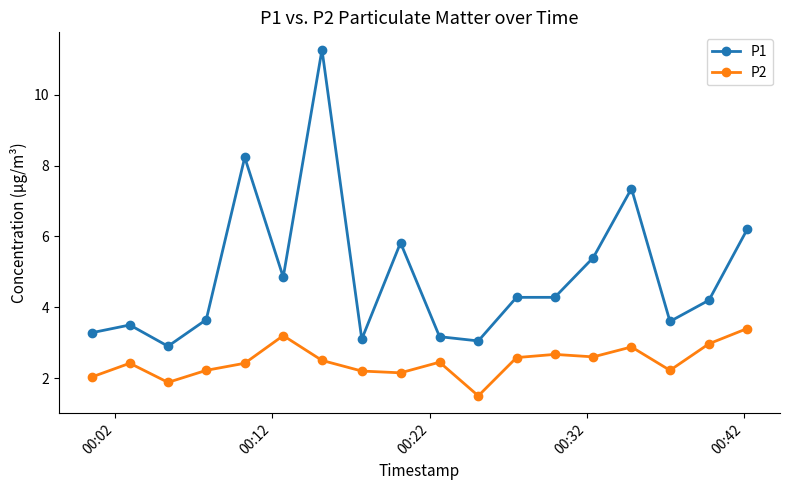

Which series has the largest range (max minus min)?

P1